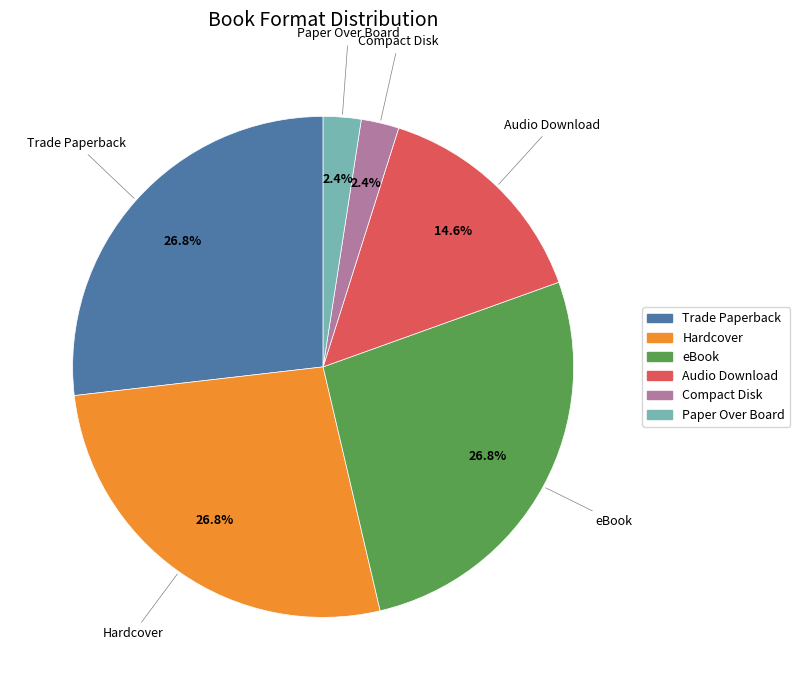

Is it true that Paper Over Board is 2% of the pie?

True